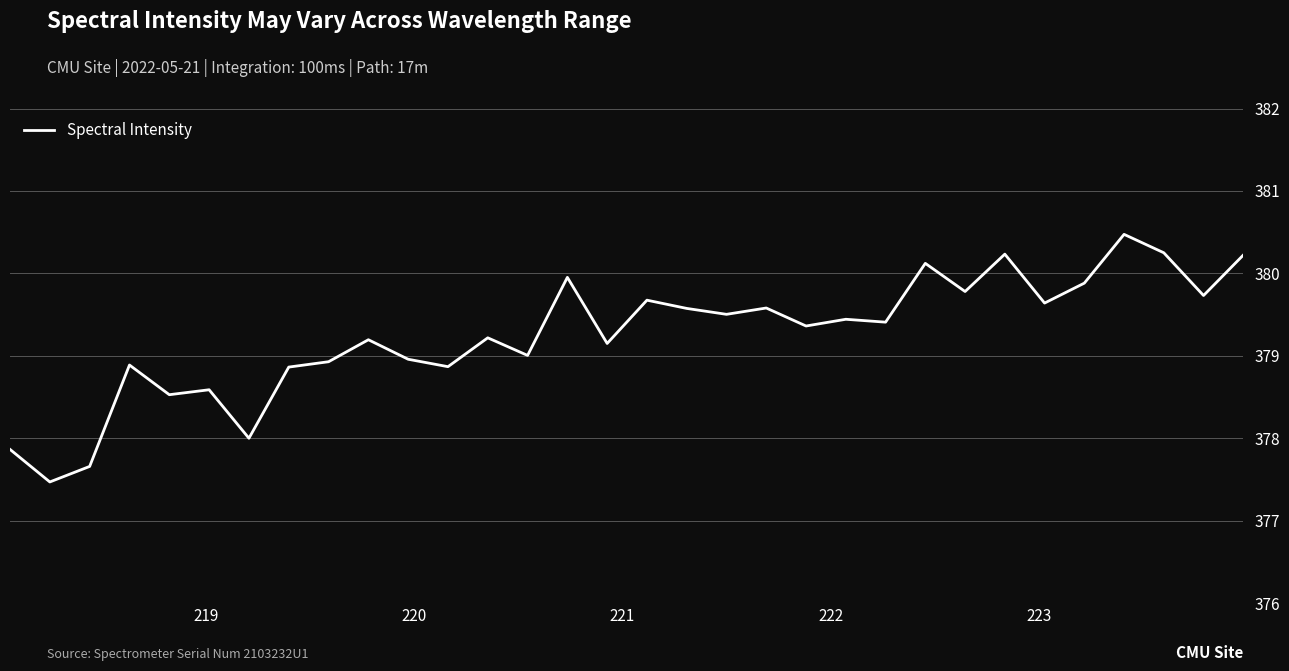

How many lines are shown in the chart?

1